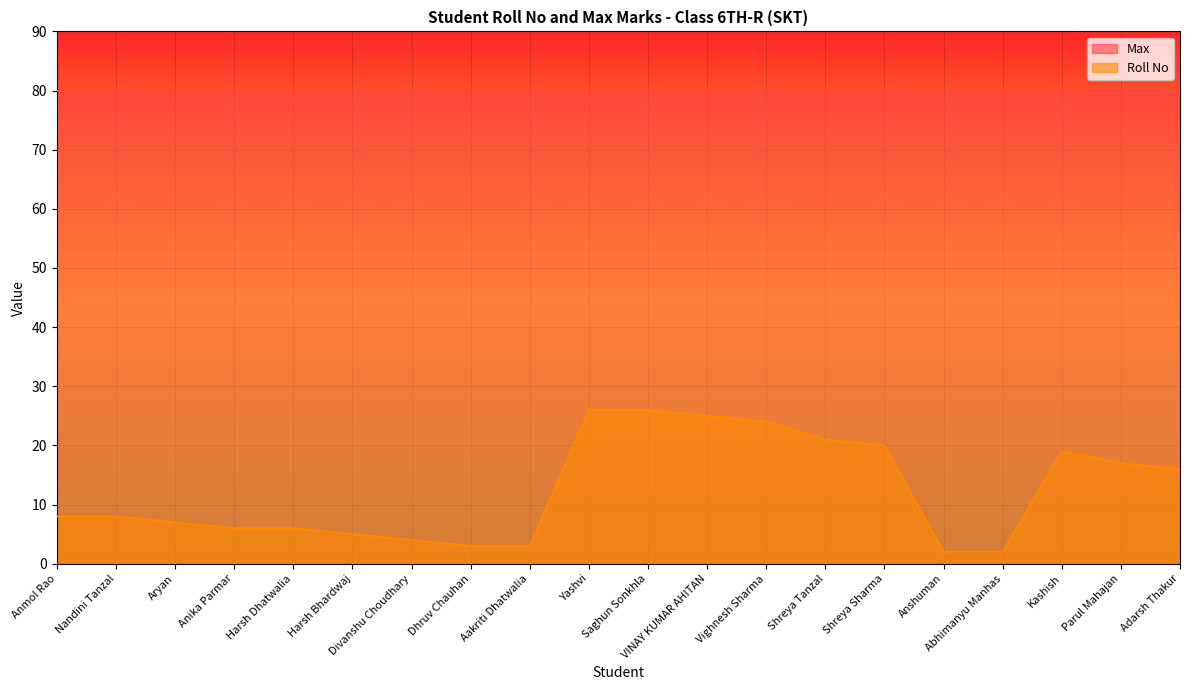

What is the value of the 9th point from the left?

3